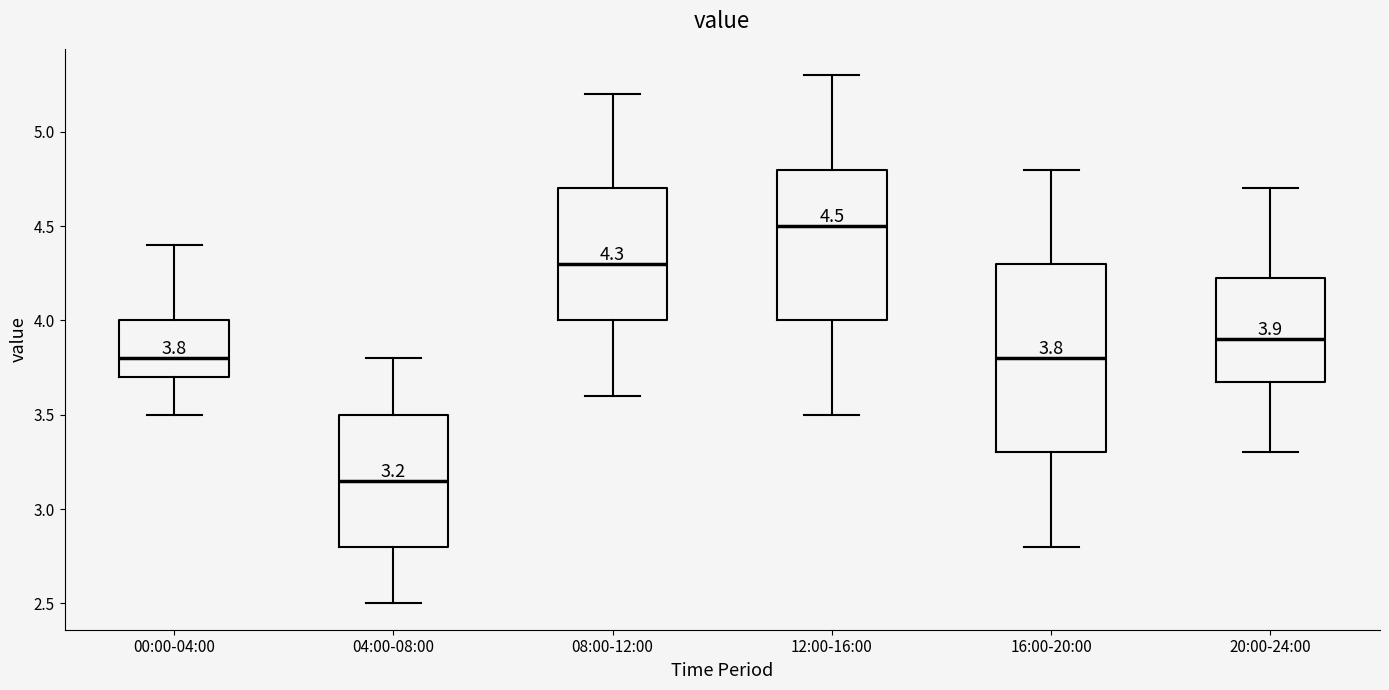

Comparing the boxes themselves (not the whiskers), which one is the tallest?

16:00-20:00